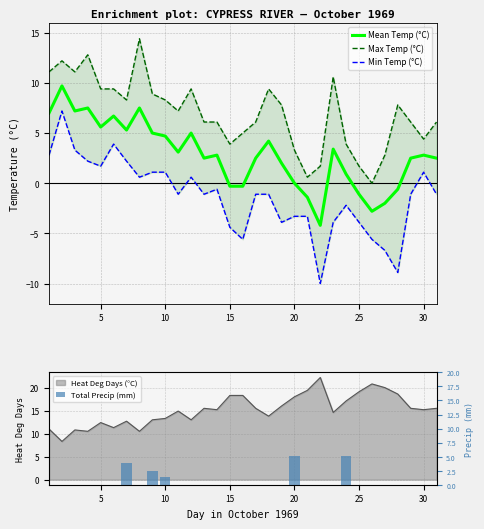

Are the bars grouped side by side (vs. stacked)?

Yes